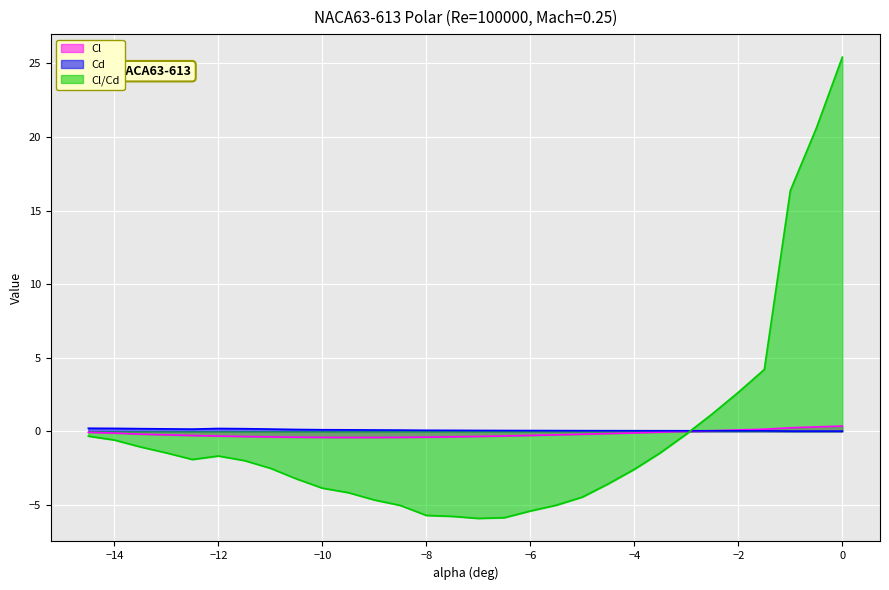

What is the difference between the highest and lowest values at −2?

2.6